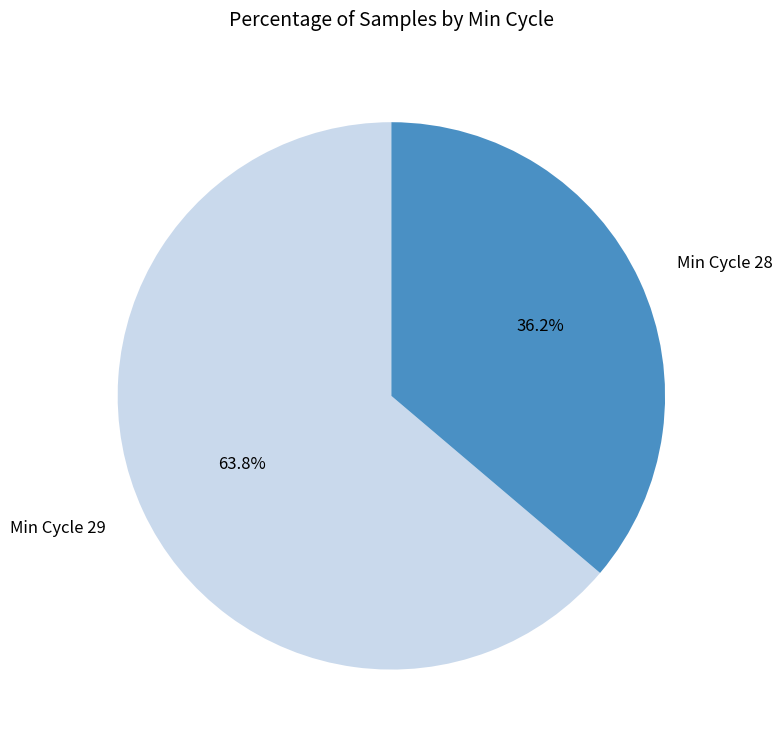

Rank the categories by value from lowest to highest.

Min Cycle 28, Min Cycle 29